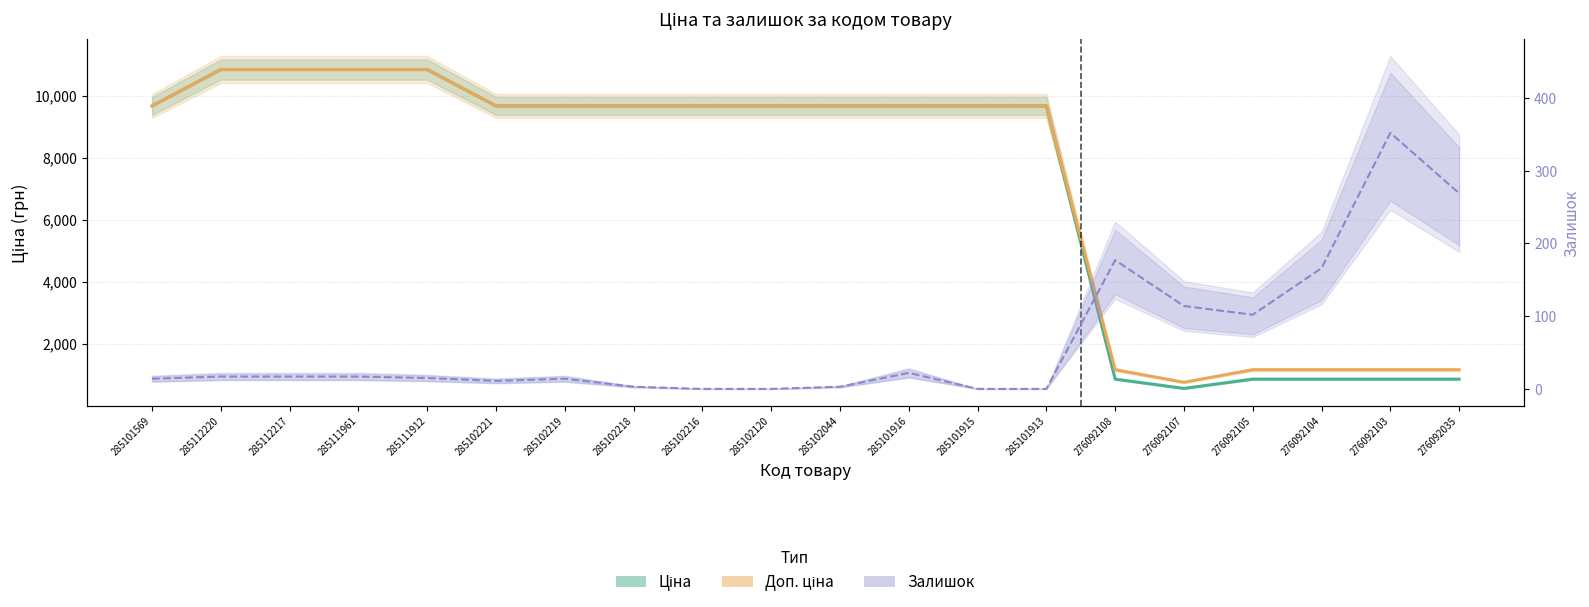

Does the chart have visible grid lines?

Yes